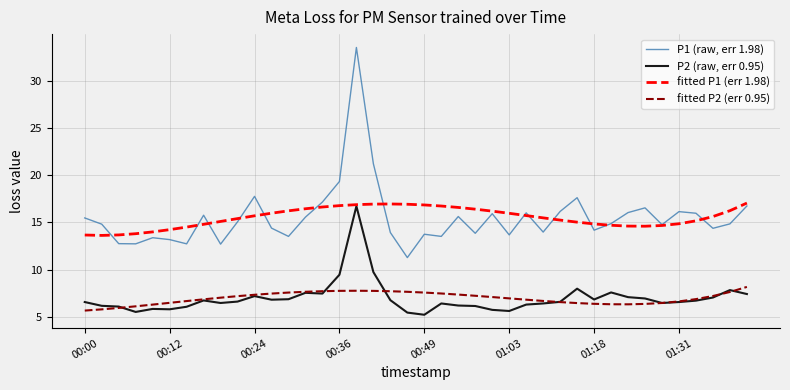

What is the difference between the maximum and minimum values in the fitted P1 (err 1.98) series?

3.4